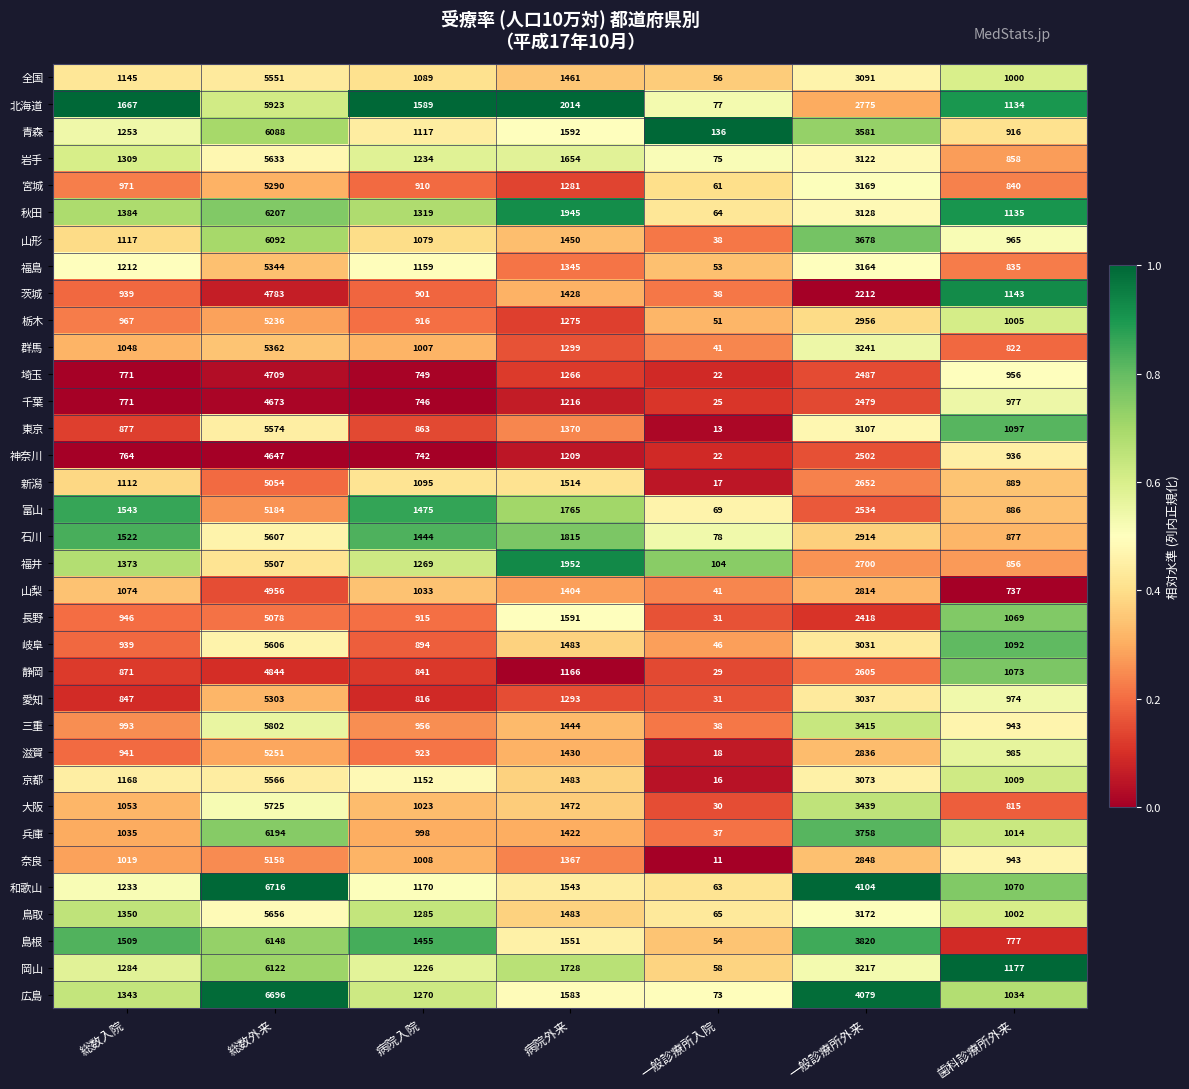

At which category is the sum across all series the highest?

総数外来